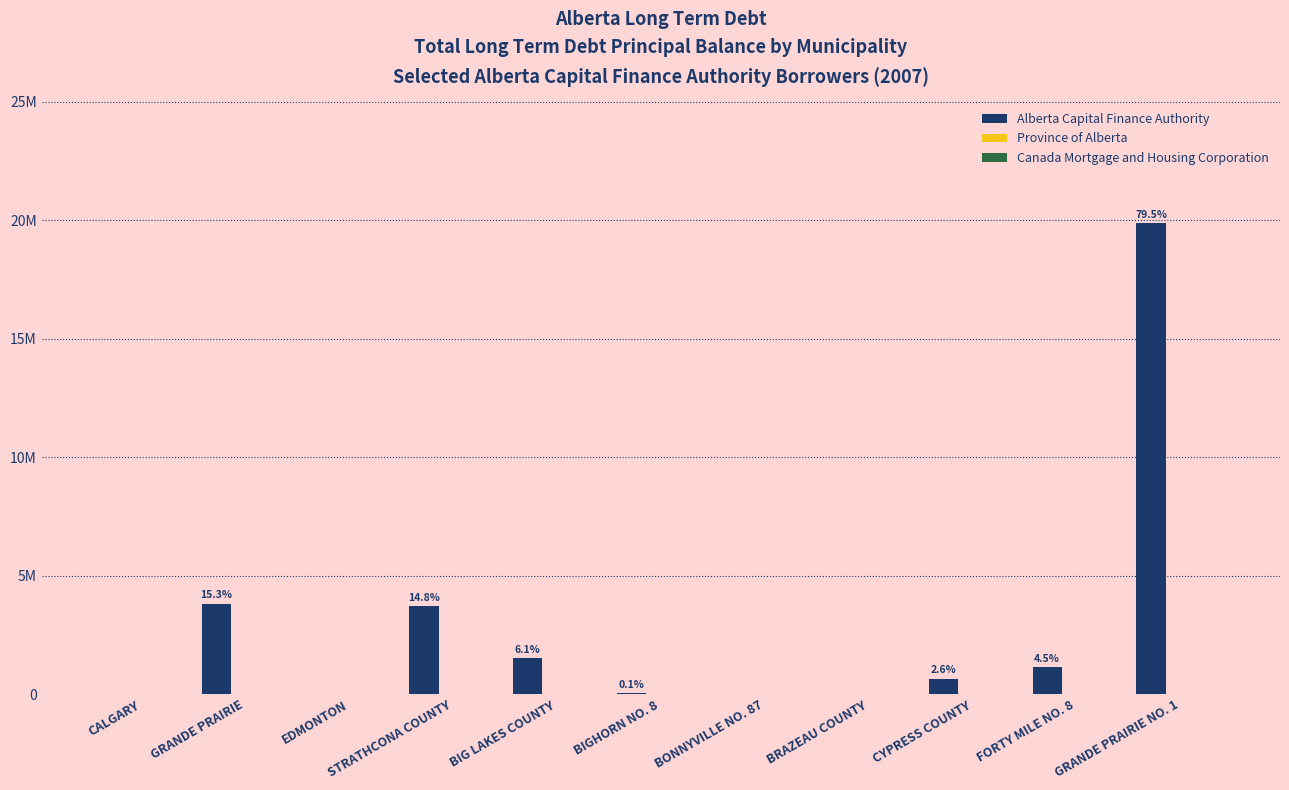

Reading left to right, list all the values displayed in this chart.

Alberta Capital Finance Authority: 0	3815612	0	3702952	1517005	31016	0	0	646870	1134164	19880467
Province of Alberta: 0	0	0	0	0	0	0	0	0	0	0
Canada Mortgage and Housing Corporation: 0	0	0	0	0	0	0	0	0	0	0